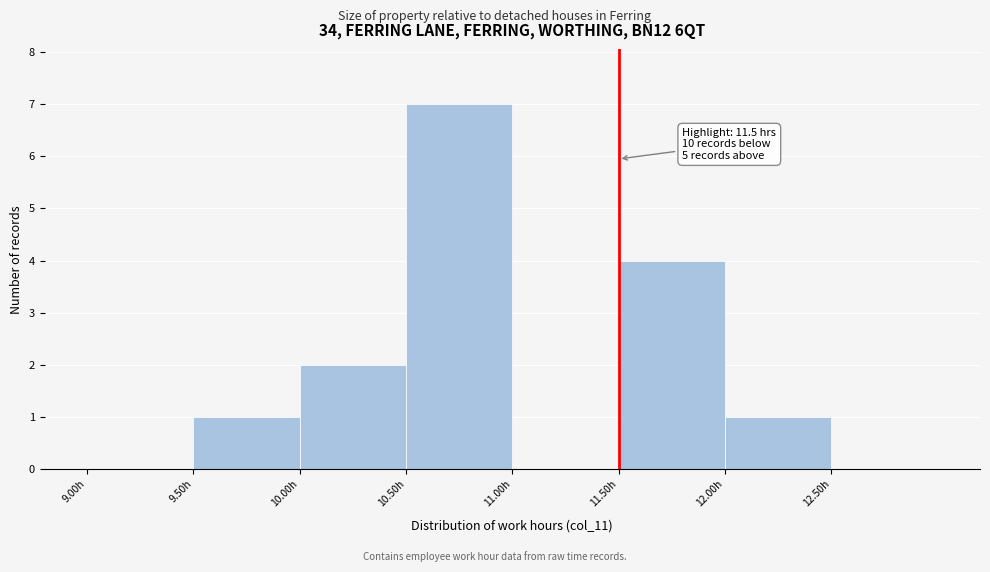

Which range on the x-axis has the tallest bar?

10.5 to 11.0